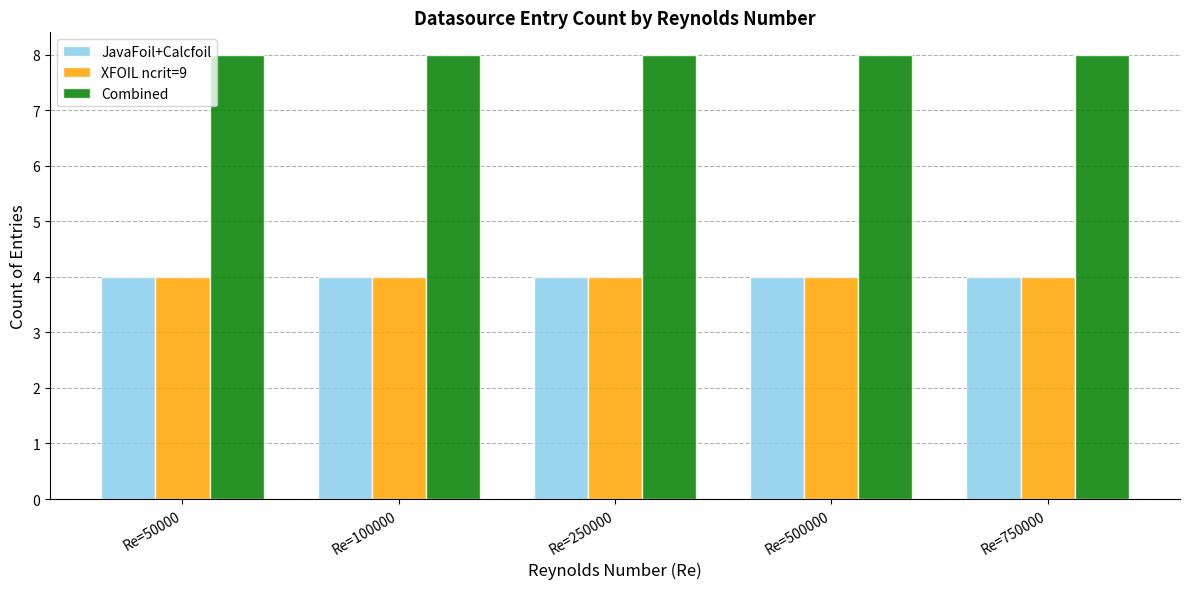

Reading right to left, transcribe all the data shown in this chart.

JavaFoil+Calcfoil: Re=750000=4	Re=500000=4	Re=250000=4	Re=100000=4	Re=50000=4
XFOIL ncrit=9: Re=750000=4	Re=500000=4	Re=250000=4	Re=100000=4	Re=50000=4
Combined: Re=750000=8	Re=500000=8	Re=250000=8	Re=100000=8	Re=50000=8